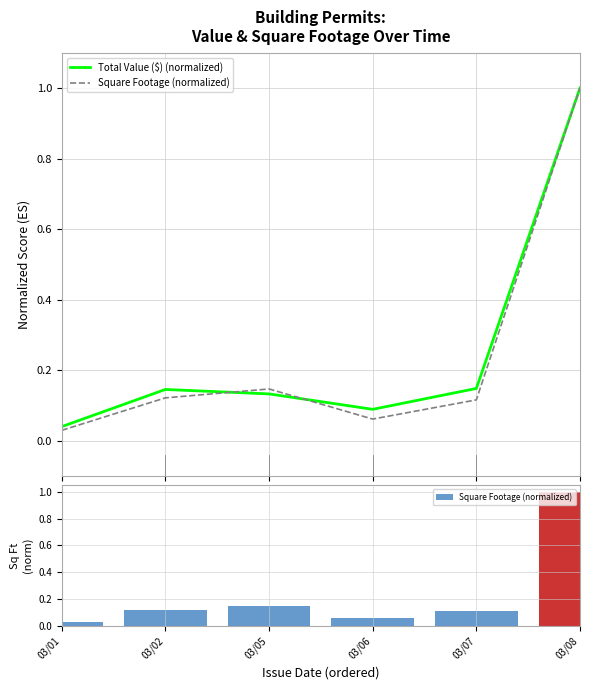

What is the difference between the maximum and minimum values in the Square Footage (normalized) series?

1.0